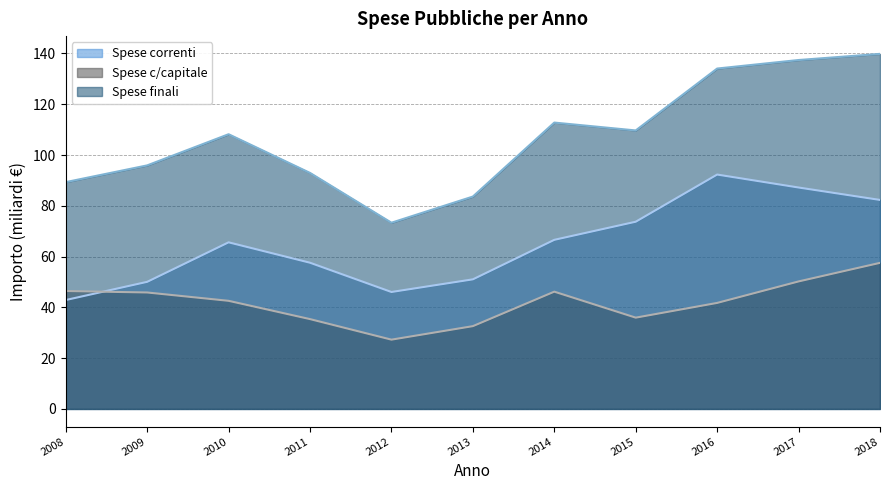

True or false: Spese correnti has a value of 158.0 at 2016.

False